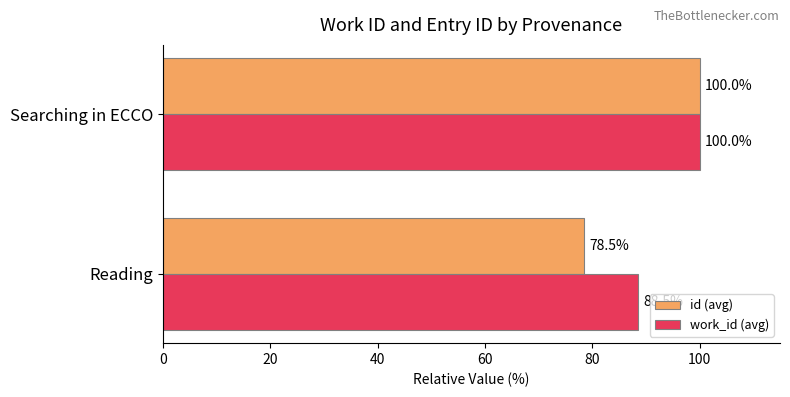

At which label is work_id (avg) closest to 94?

Reading